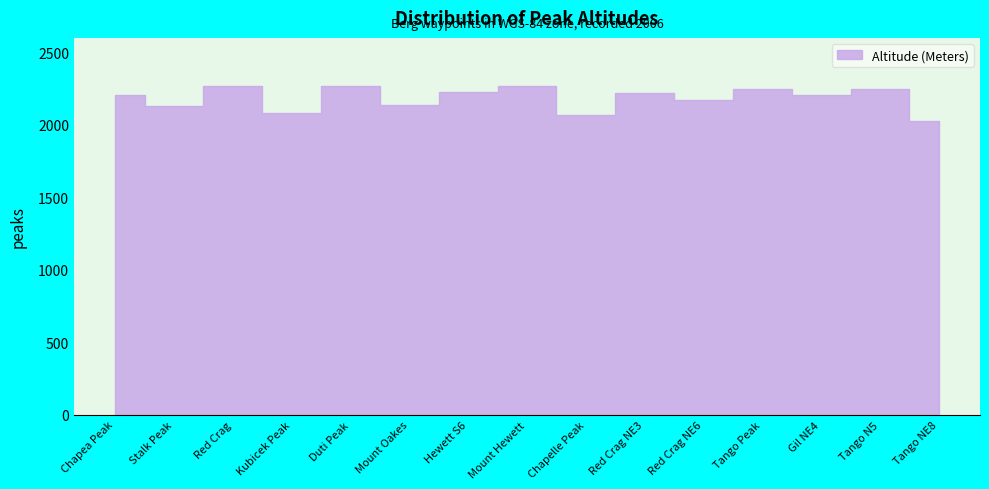

How many lines are shown in the chart?

1